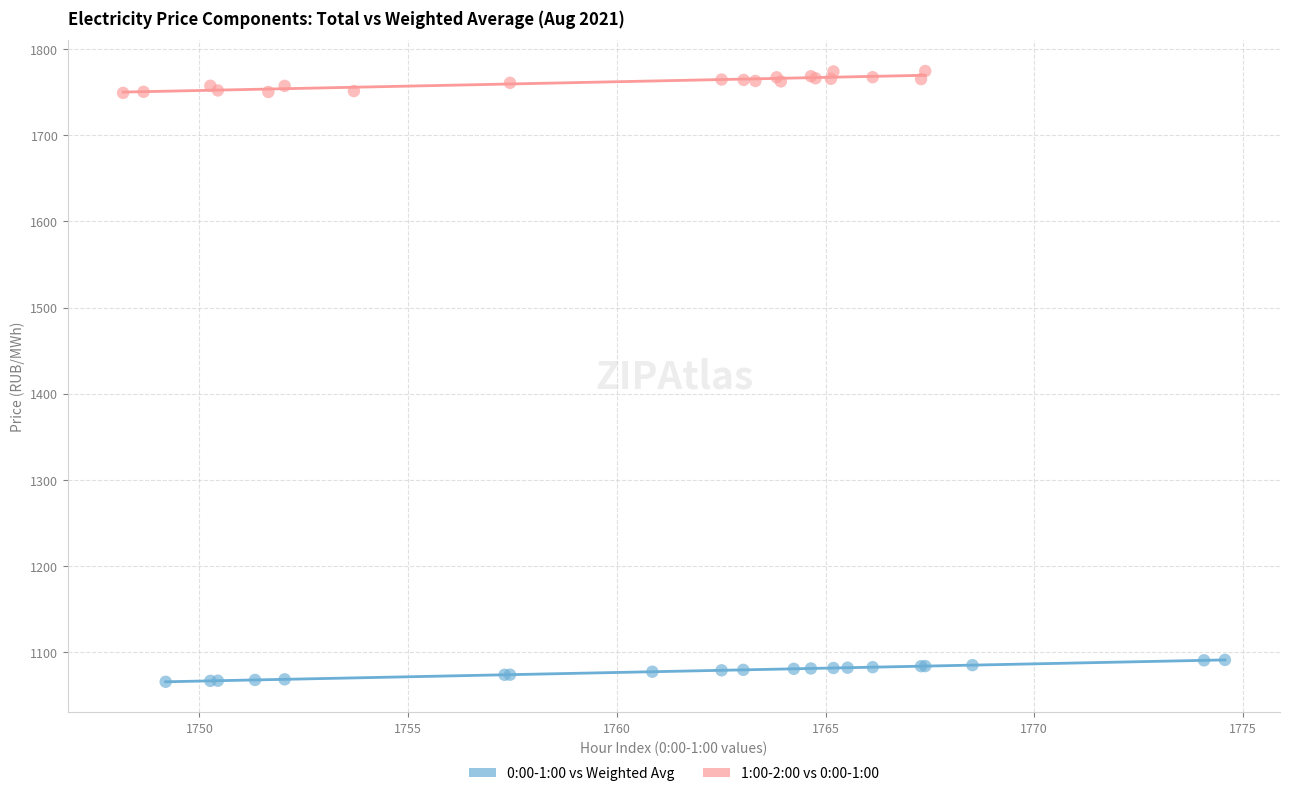

What are all the series names shown in the legend?

0:00-1:00 vs Weighted Avg, 1:00-2:00 vs 0:00-1:00